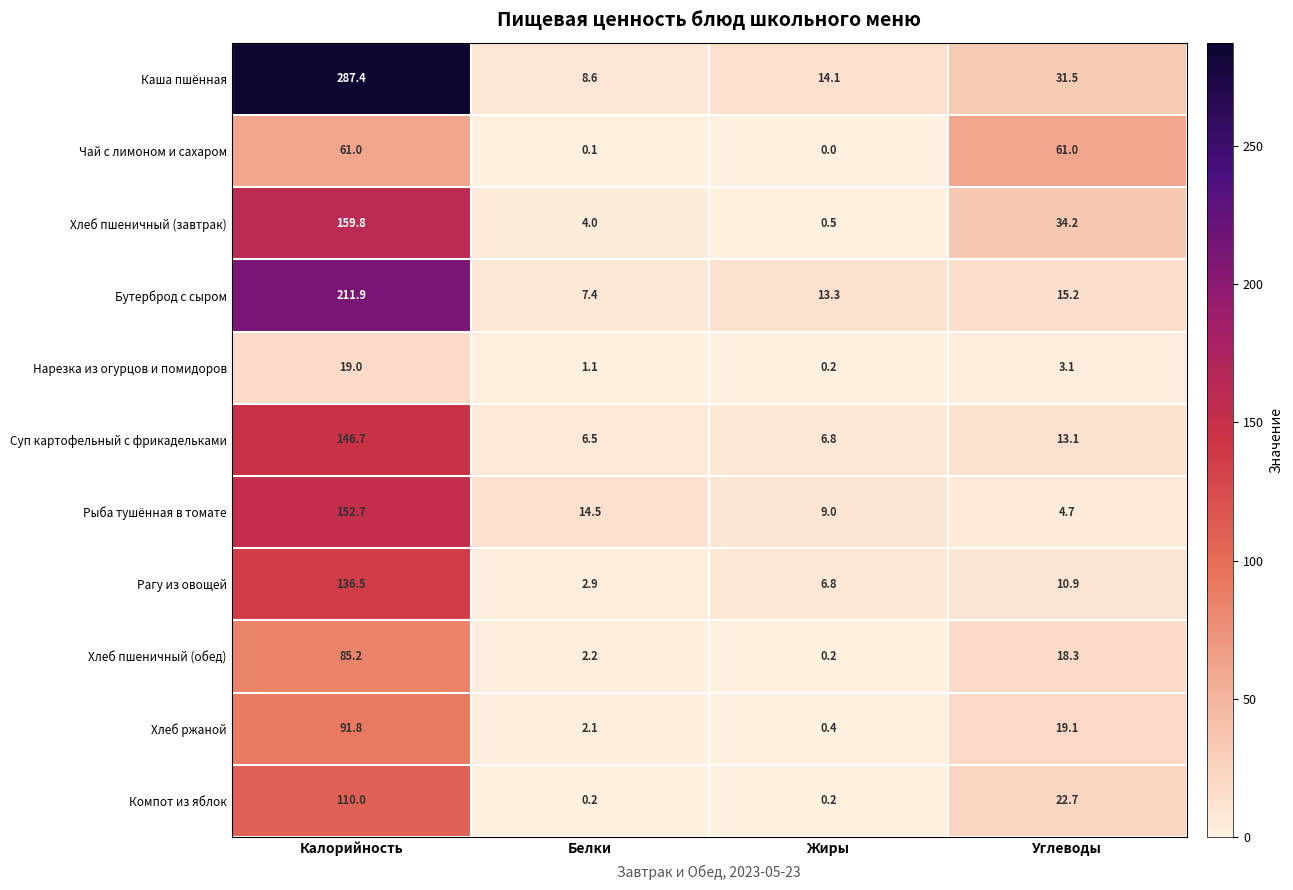

Which series changed the most between Жиры and Углеводы?

Чай с лимоном и сахаром